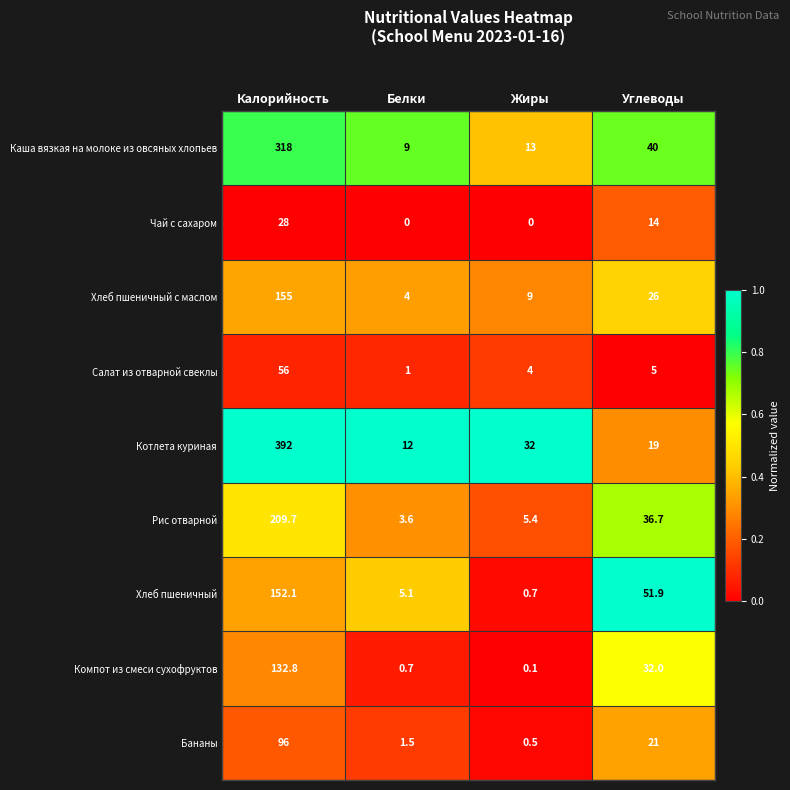

True or false: Хлеб пшеничный с маслом has a value of 9.0 at Жиры.

True